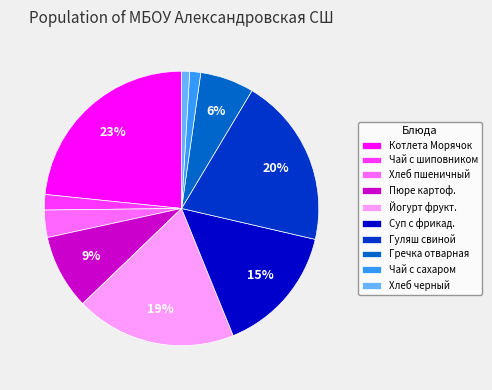

How many slices are in this pie chart?

10